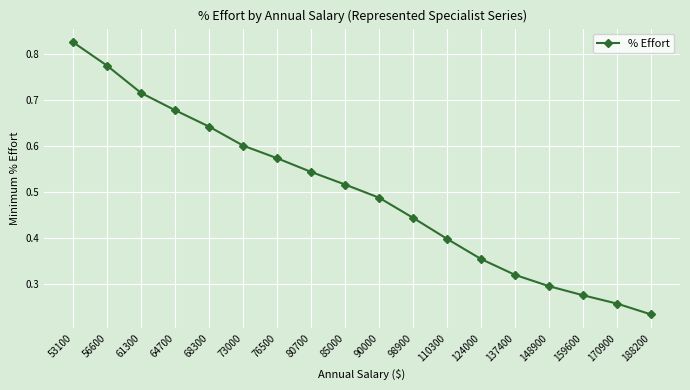

Where is the data nearest to the value 0?

188200